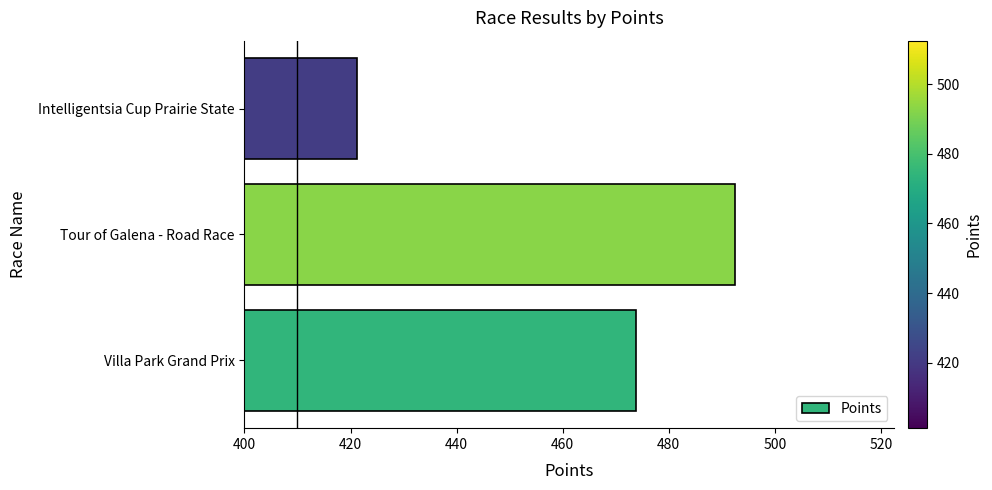

The chart shows a value of 747.1 at Tour of Galena - Road Race. True or false?

False